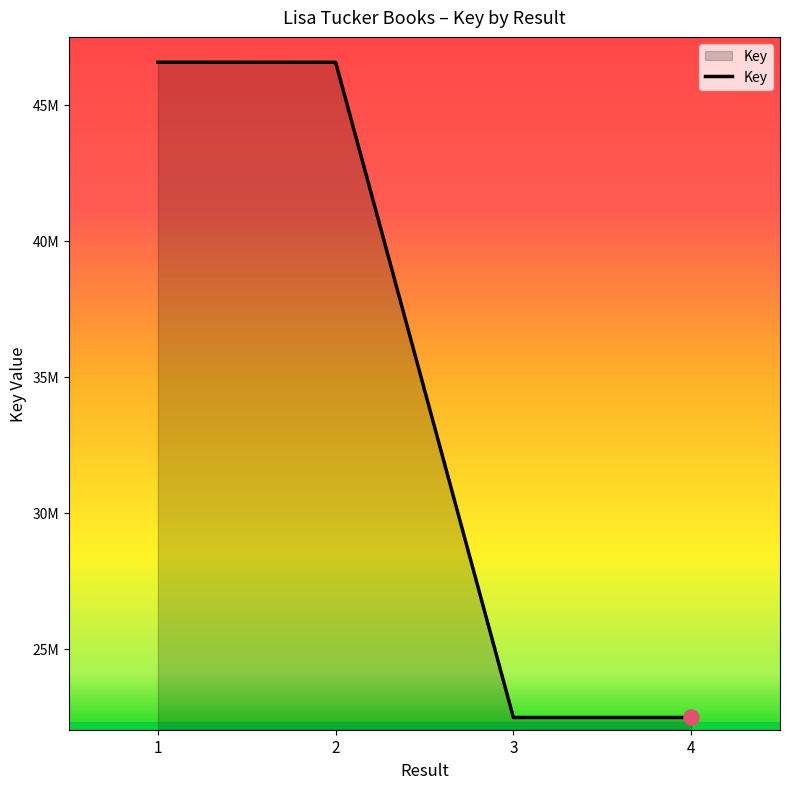

What is the ratio of the value at 4 to the value at 1?

0.5